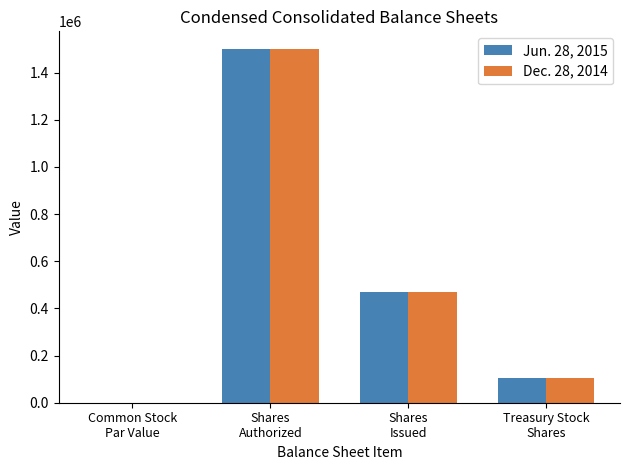

At which label does Dec. 28, 2014 first exceed 470424?

Shares
Authorized